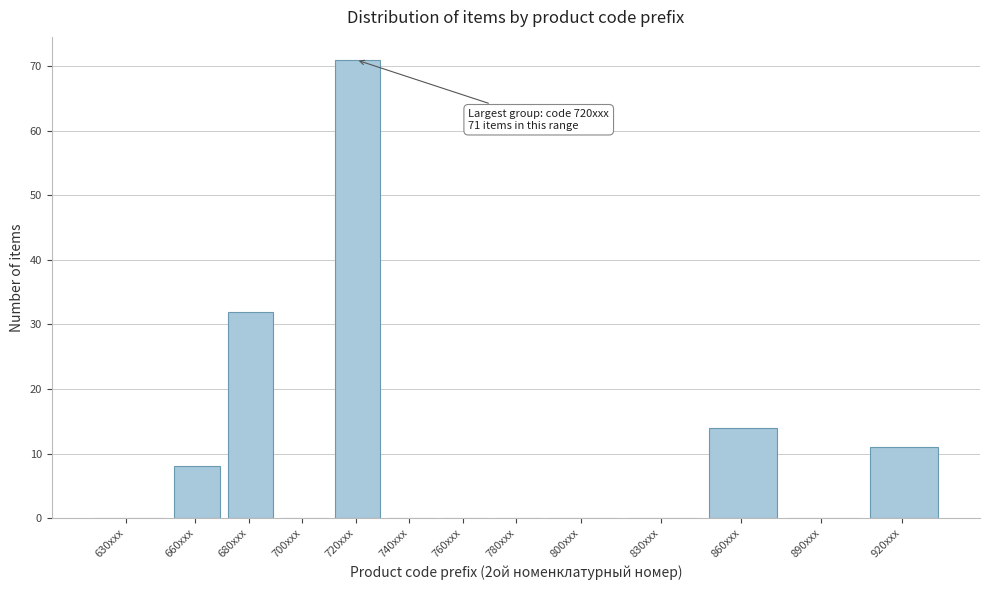

Reading left to right, what are all the values shown in this chart?

630xxx=0	660xxx=8	680xxx=32	700xxx=0	720xxx=71	740xxx=0	760xxx=0	780xxx=0	800xxx=0	830xxx=0	860xxx=14	890xxx=0	920xxx=11